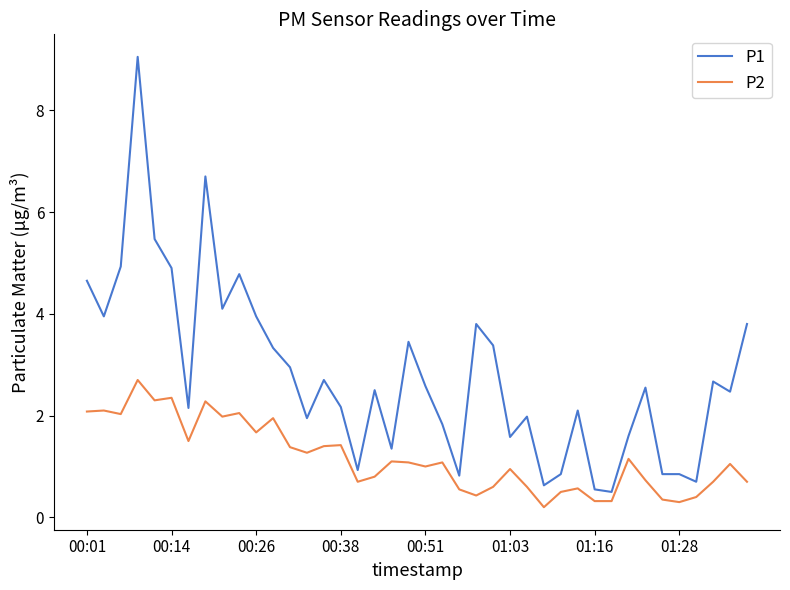

List the series in order of their peak value, lowest first.

P2, P1